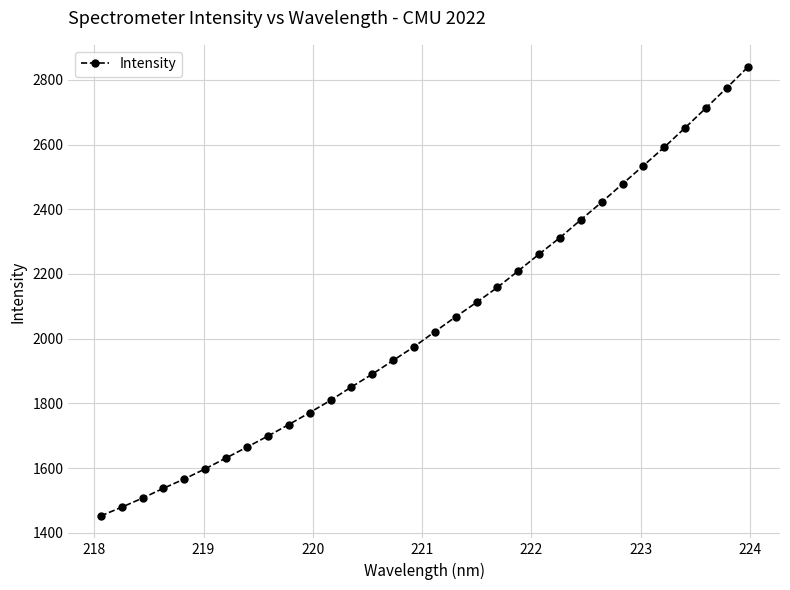

How many values are below 2021?

16